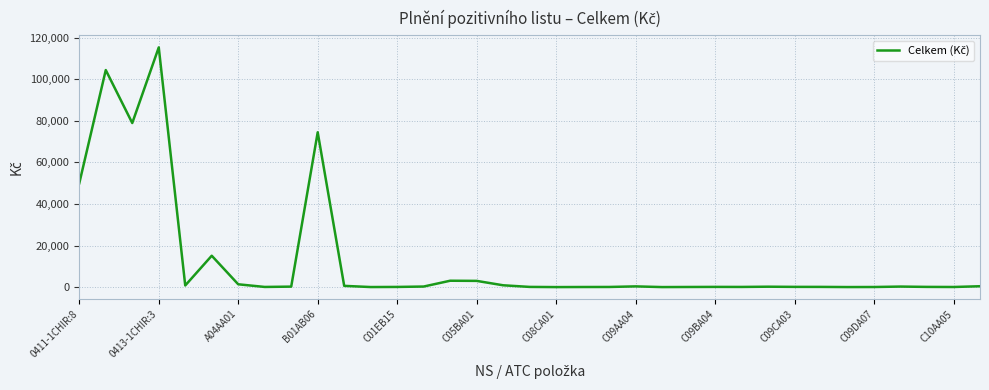

What is the difference between the maximum and minimum values?

115322.7